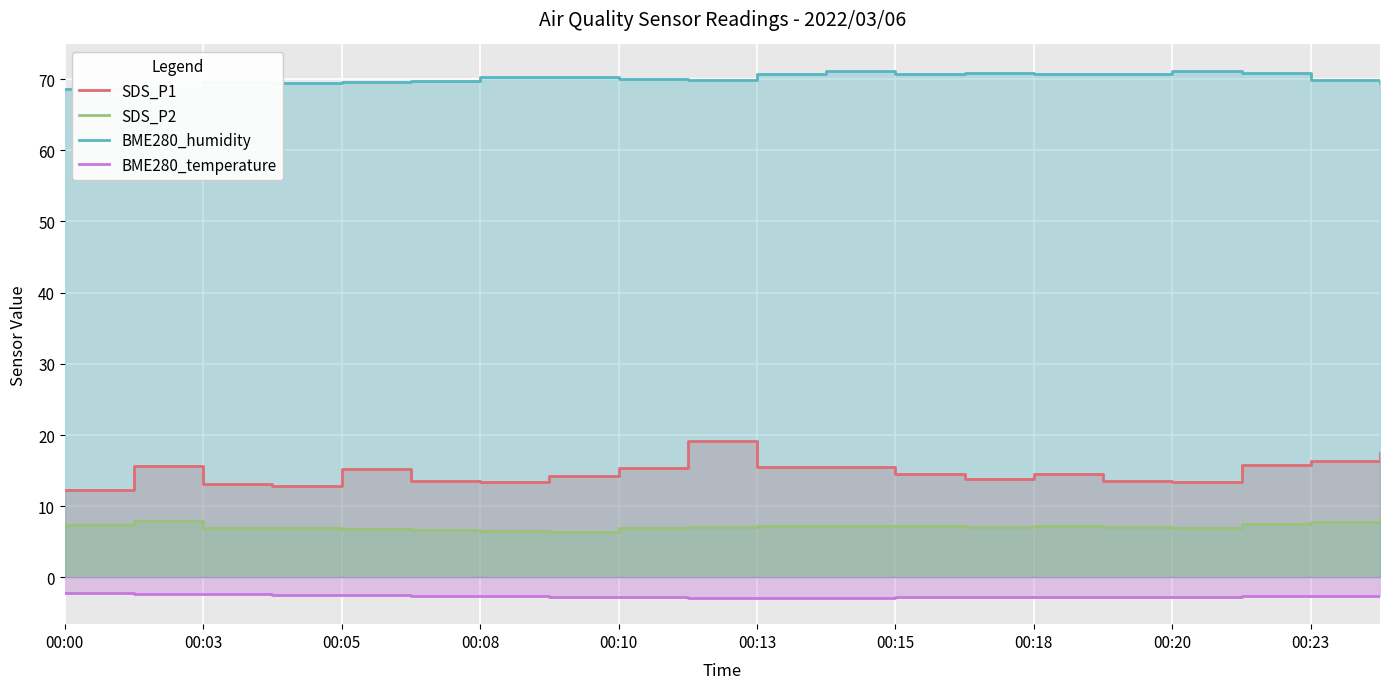

What is the total value across all series at 00:23?

93.4